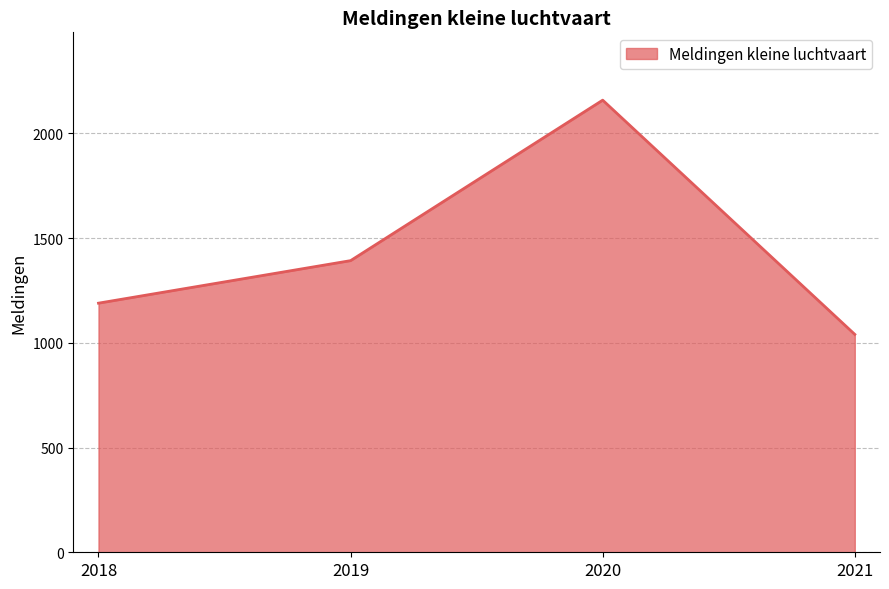

What is the approximate value at 2020?

2158